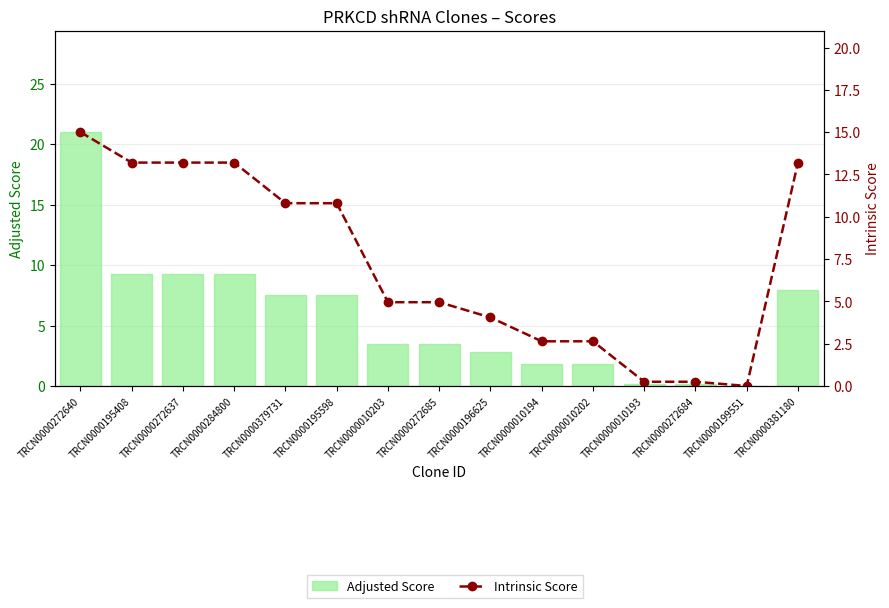

Which category has the highest value in the Intrinsic Score series?

TRCN0000272640